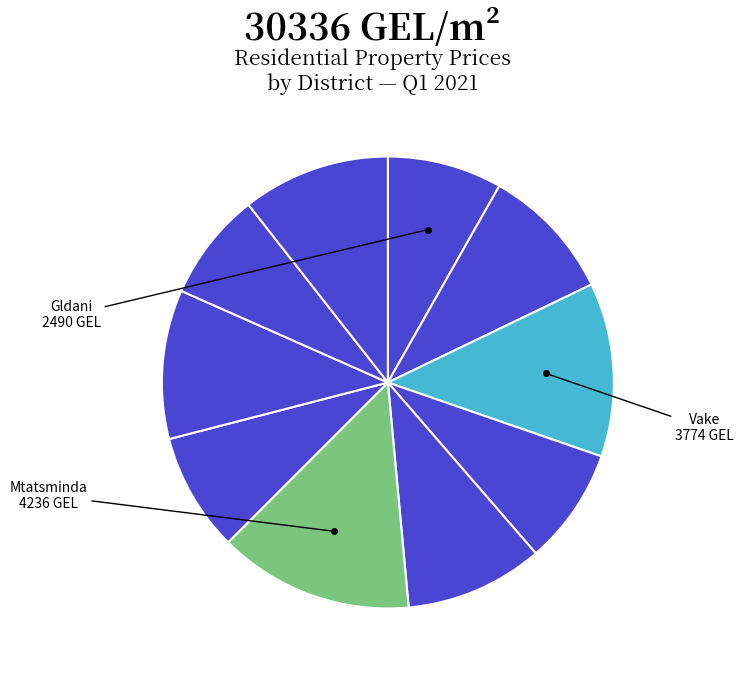

How many segments does this pie chart have?

10